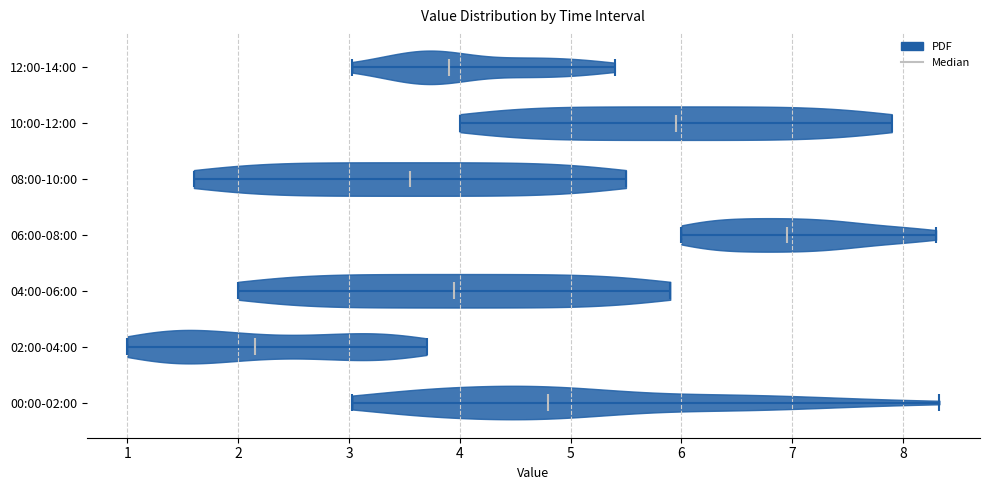

Reading bottom to top, read every violin against the x-axis: where its median line is, and the lowest and highest points it reaches. The values are not printed on the chart, so give them approximately, as read against the axis.

00:00-02:00: median line 4.8, lowest point 3.0, highest point 8.3
02:00-04:00: median line 2.2, lowest point 1.0, highest point 3.7
04:00-06:00: median line 4.0, lowest point 2.0, highest point 5.9
06:00-08:00: median line 7.0, lowest point 6.0, highest point 8.3
08:00-10:00: median line 3.6, lowest point 1.6, highest point 5.5
10:00-12:00: median line 6.0, lowest point 4.0, highest point 7.9
12:00-14:00: median line 3.9, lowest point 3.0, highest point 5.4